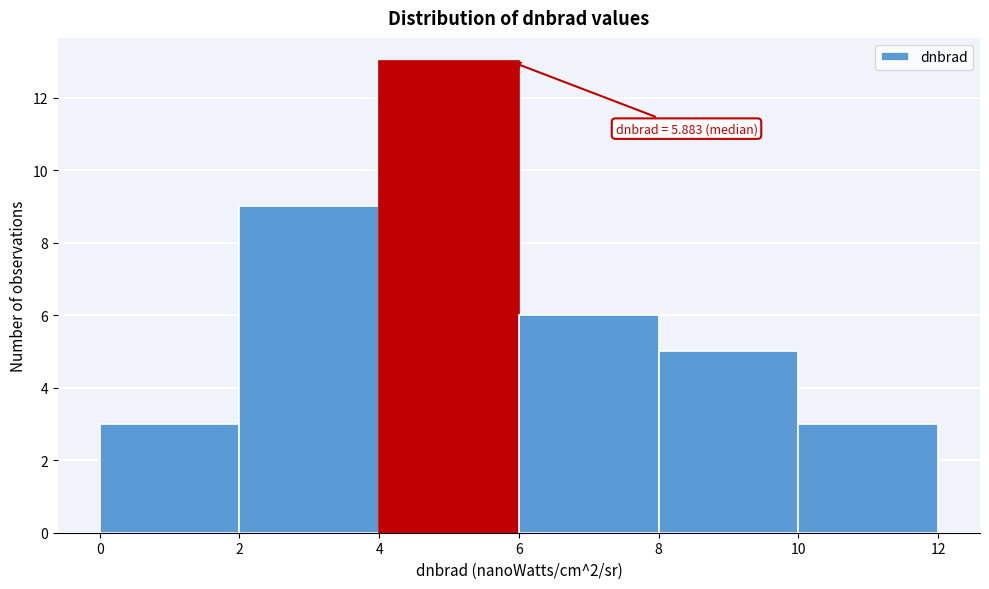

Which range on the x-axis has the tallest bar?

4 to 6